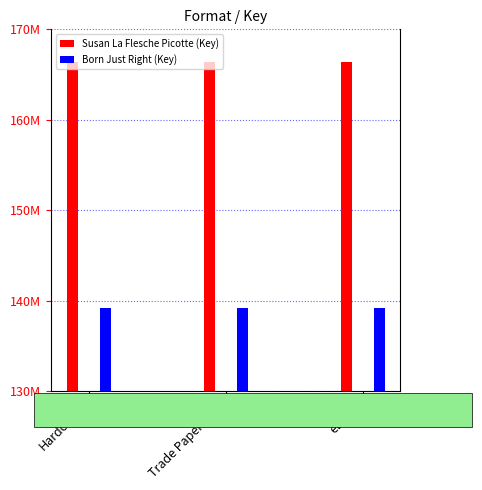

Which series has the largest total across all categories?

Susan La Flesche Picotte (Key)